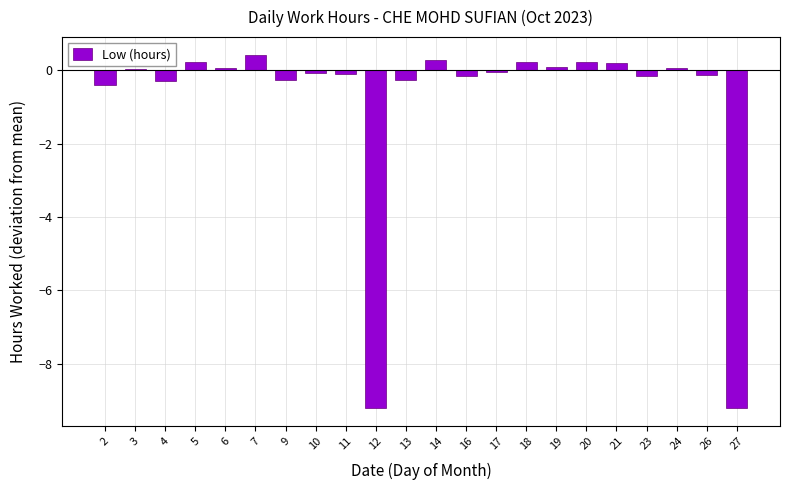

Where is the data nearest to the value -4?

2